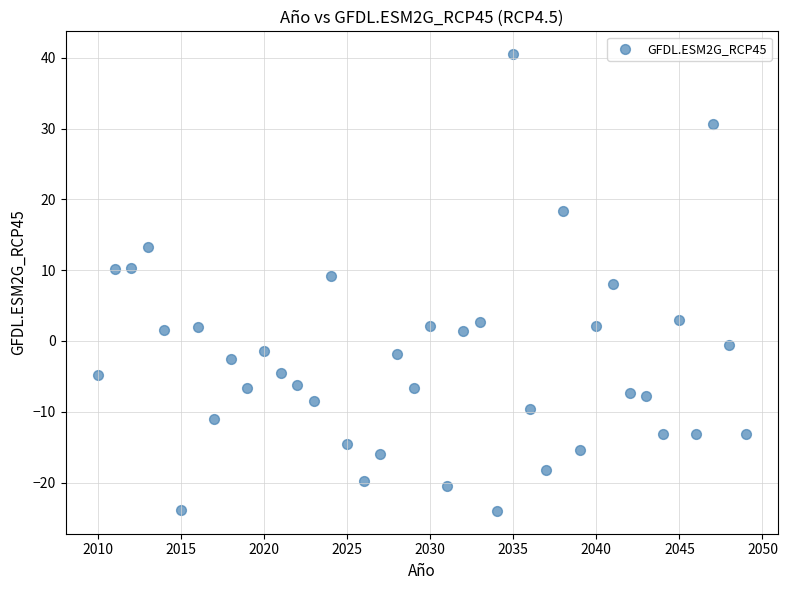

What is the range of X values (max minus min)?

39.0